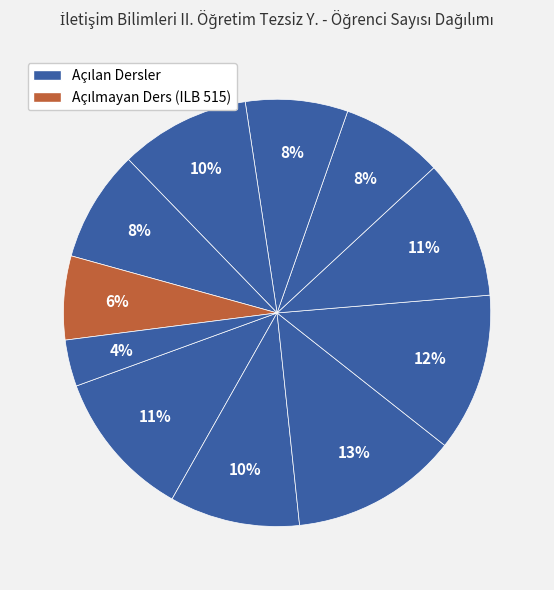

How many slices are in this pie chart?

11